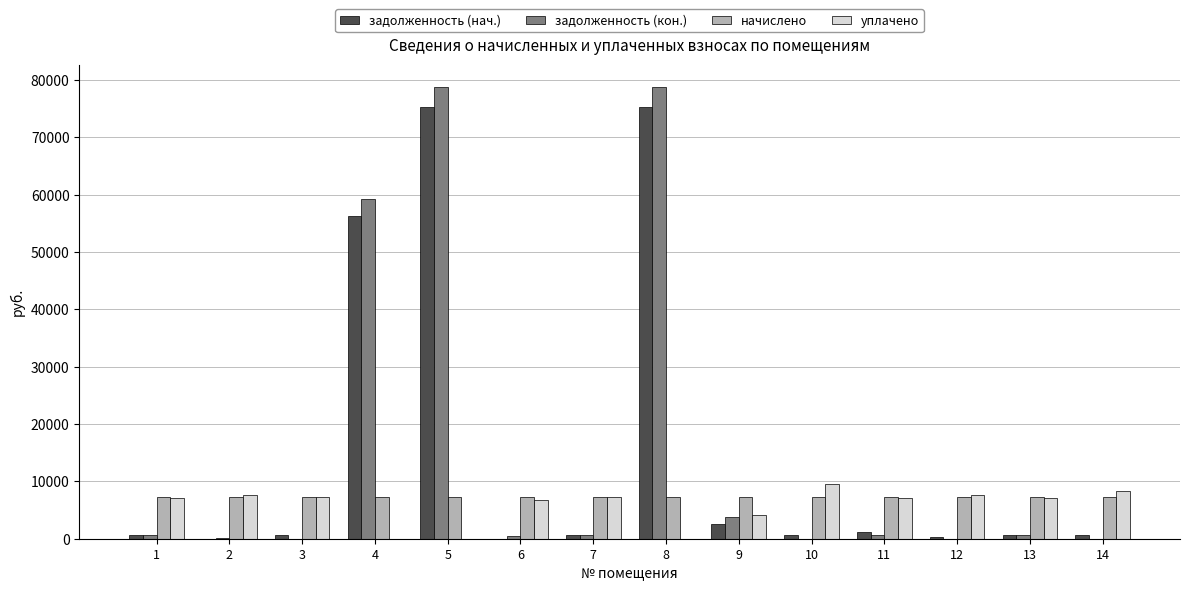

What is the spread (max minus min) of values at 6?

7233.4